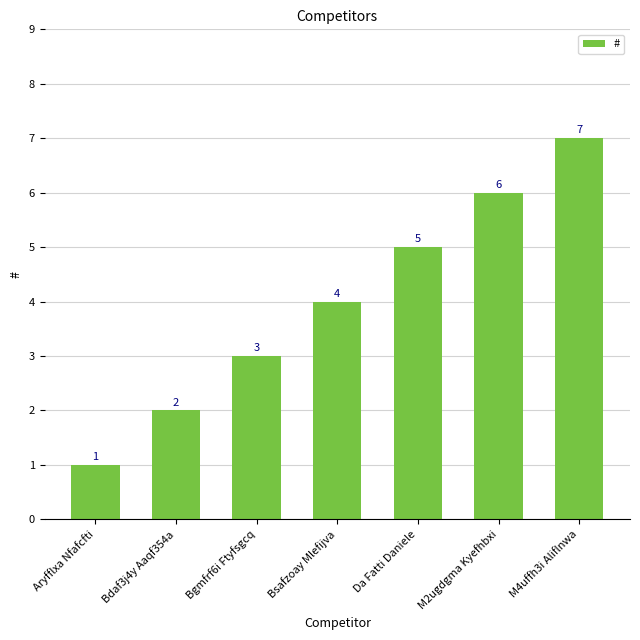

Read the value at M2ugdgma Kyefhbxi.

6